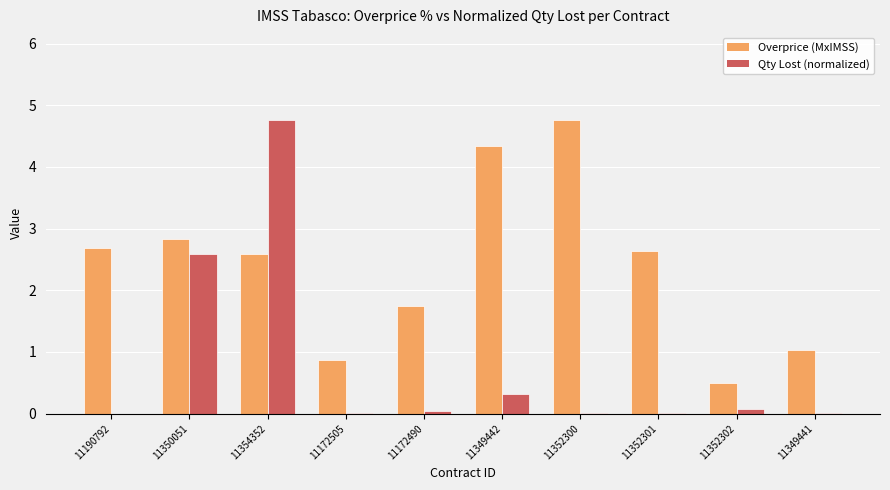

At which category is the sum across all series the highest?

11354352